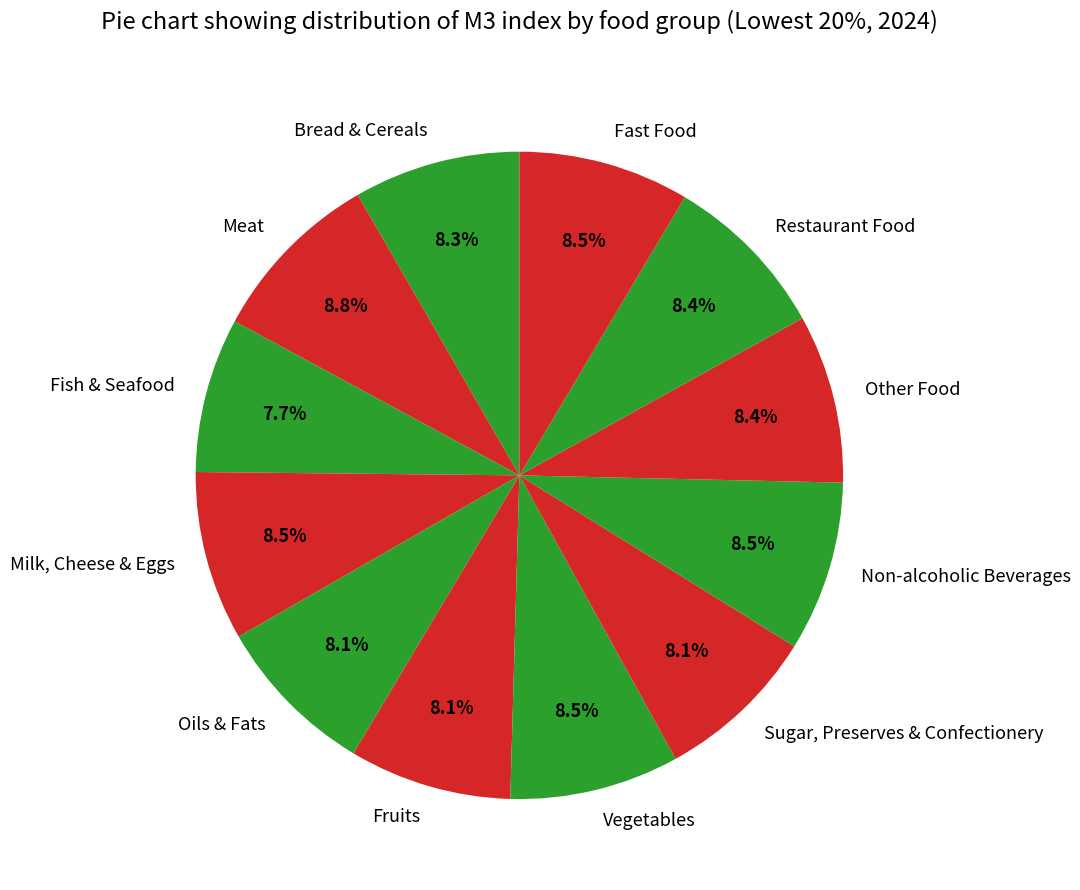

To the nearest percent, what percentage of the pie is Oils & Fats?

8%